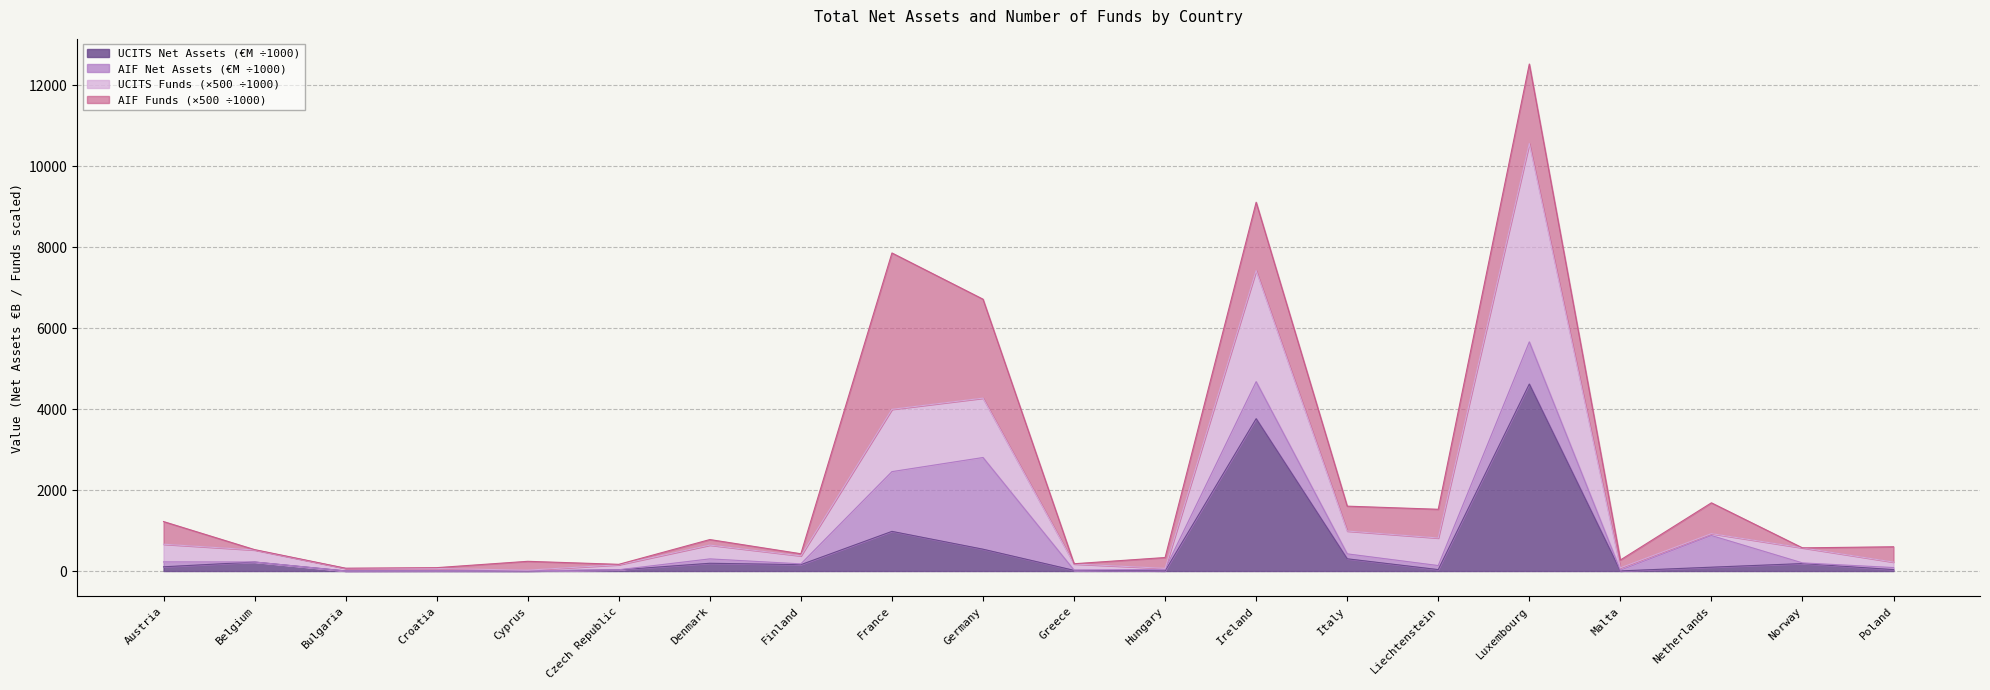

What is the difference between the TOTAL Net Assets values at Belgium and Malta?

202.4